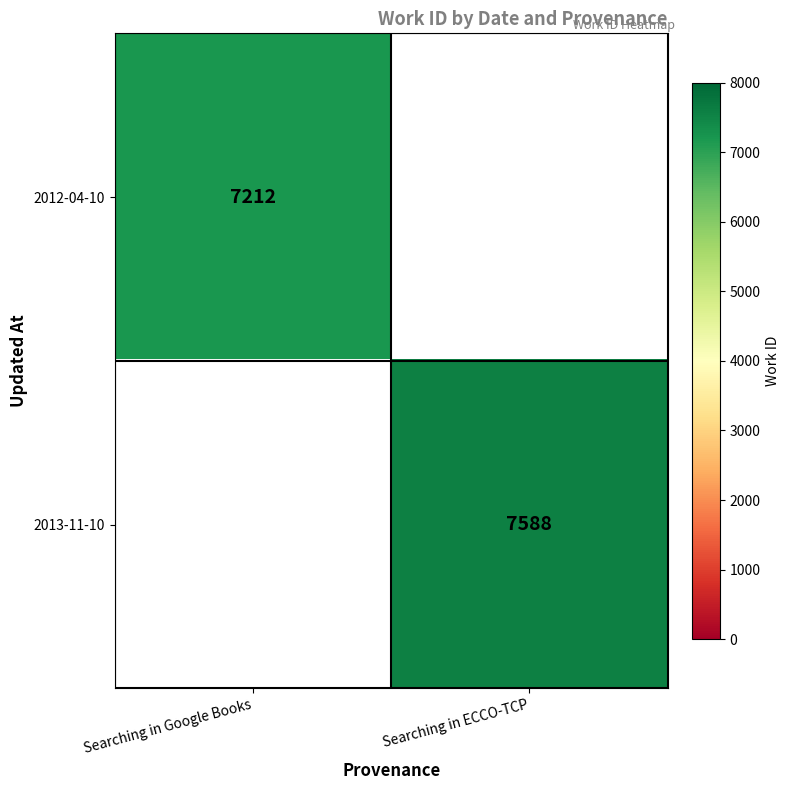

The value of 2013-11-10 at Searching in ECCO-TCP is 7588. True or false?

True